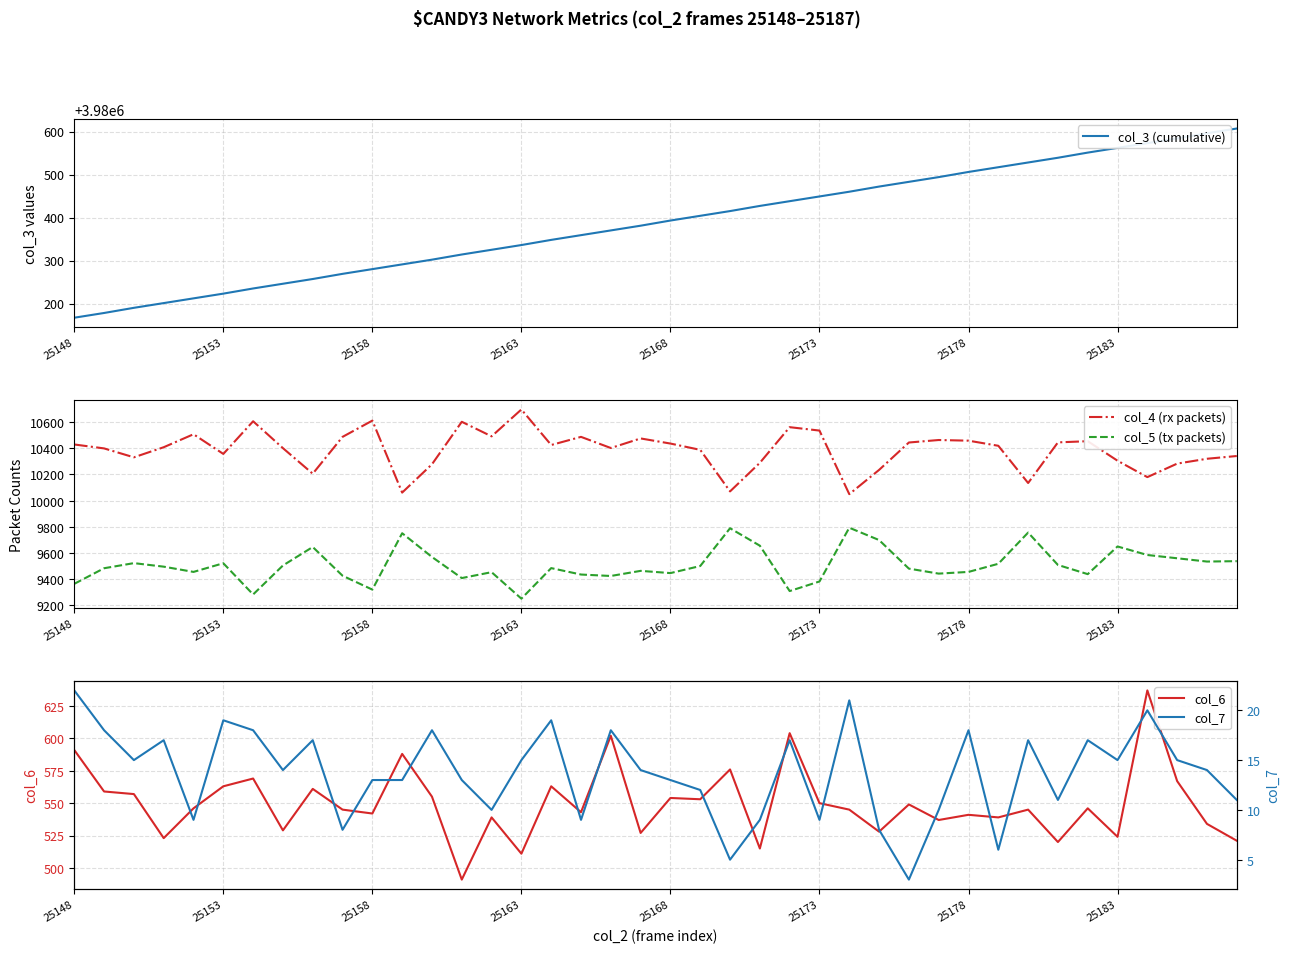

Is it true that col_4 (rx packets) equals 10560 at 24?

True